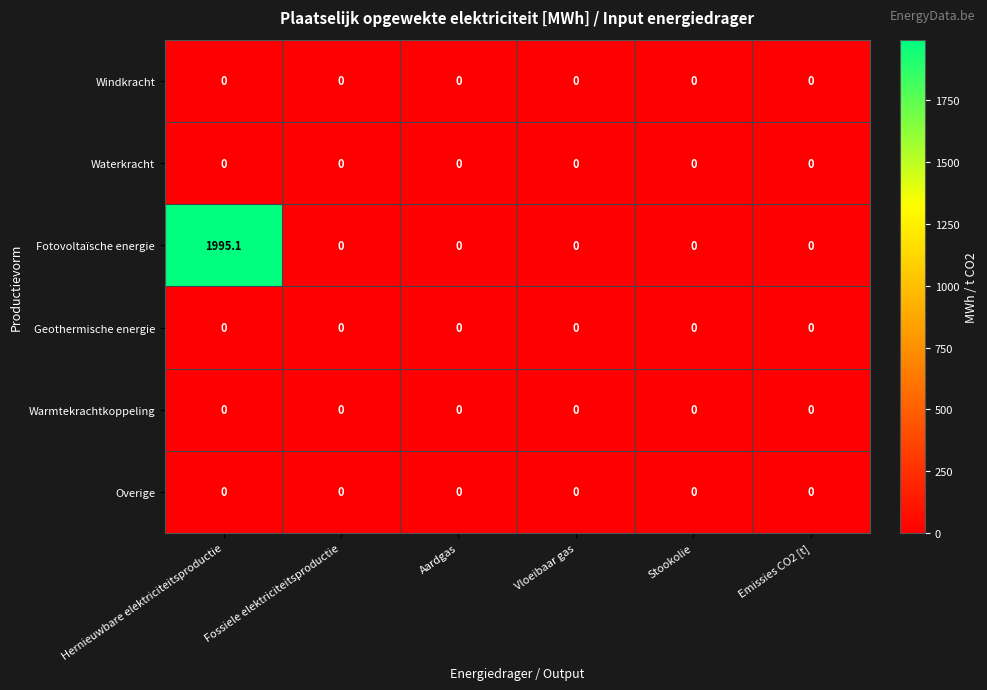

Which series has the largest total across all categories?

Fotovoltaïsche energie